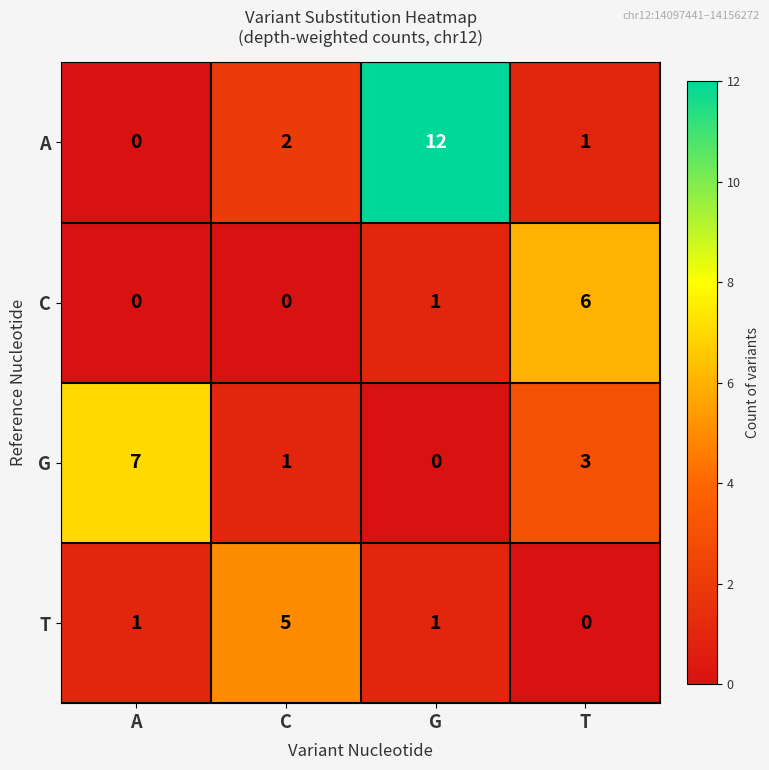

Count the T values in the range 1 to 5.

3